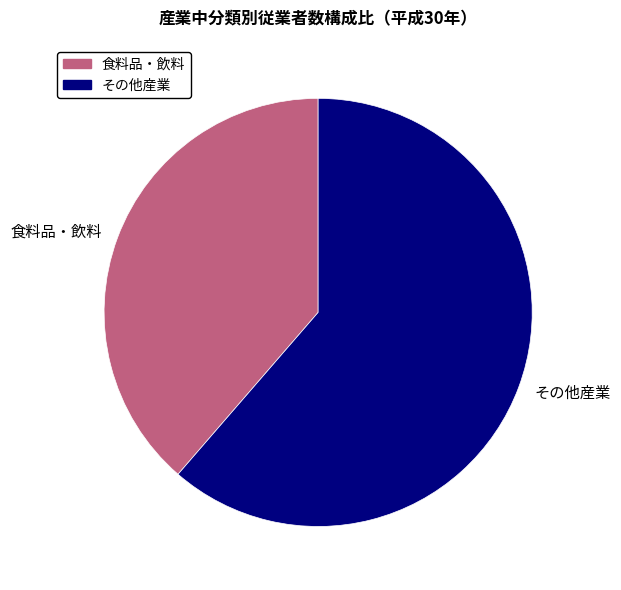

Is the sum of 食料品・飲料 and その他産業 greater than half?

Yes